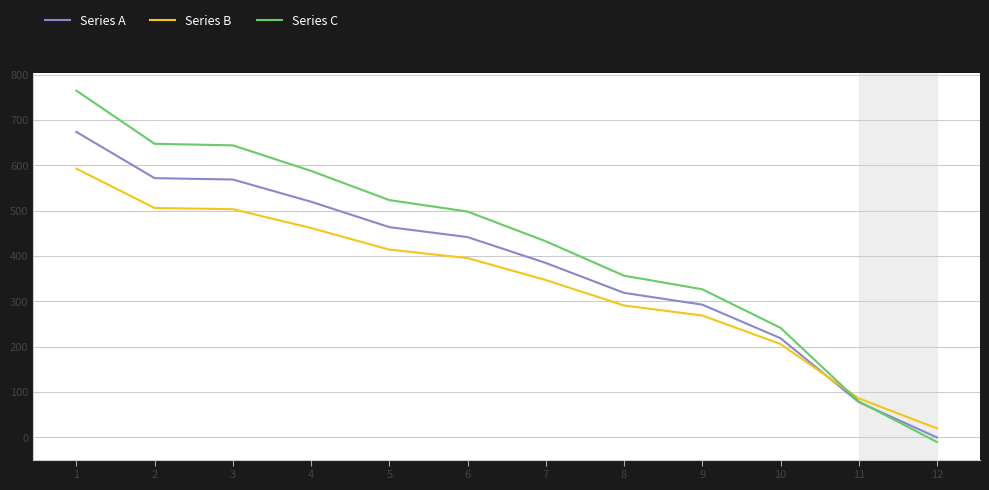

Rank the series by their average value, from lowest to highest.

Series B, Series A, Series C